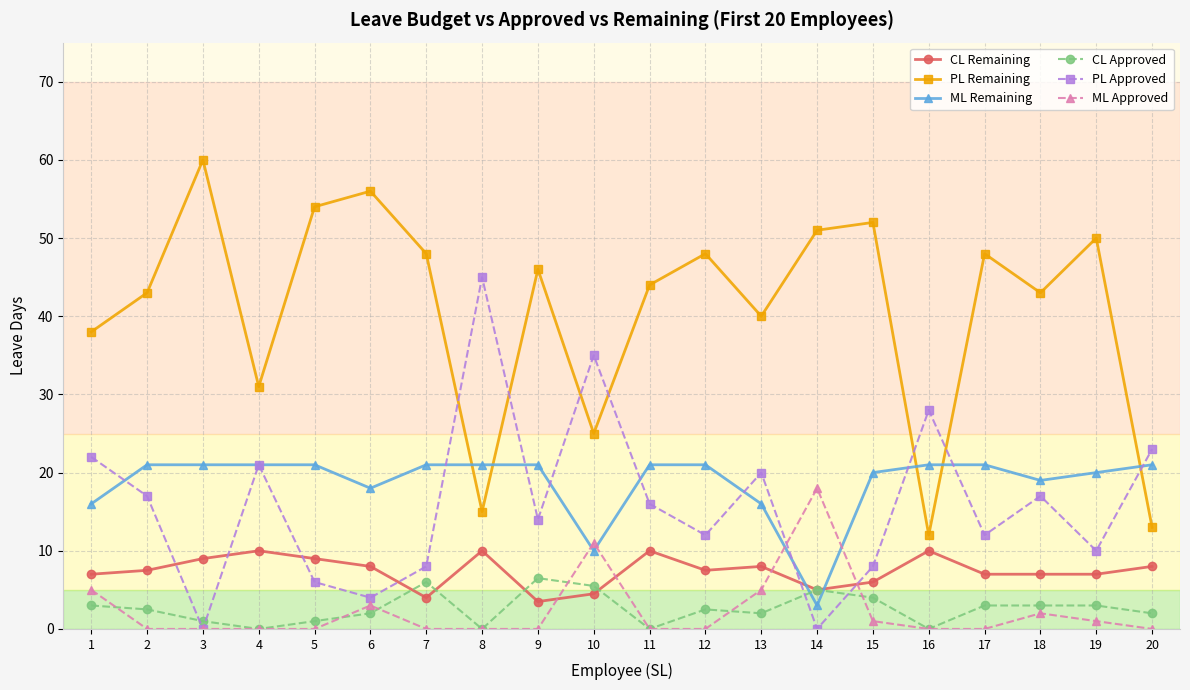

True or false: CL Remaining and CL Approved cross at least once.

True